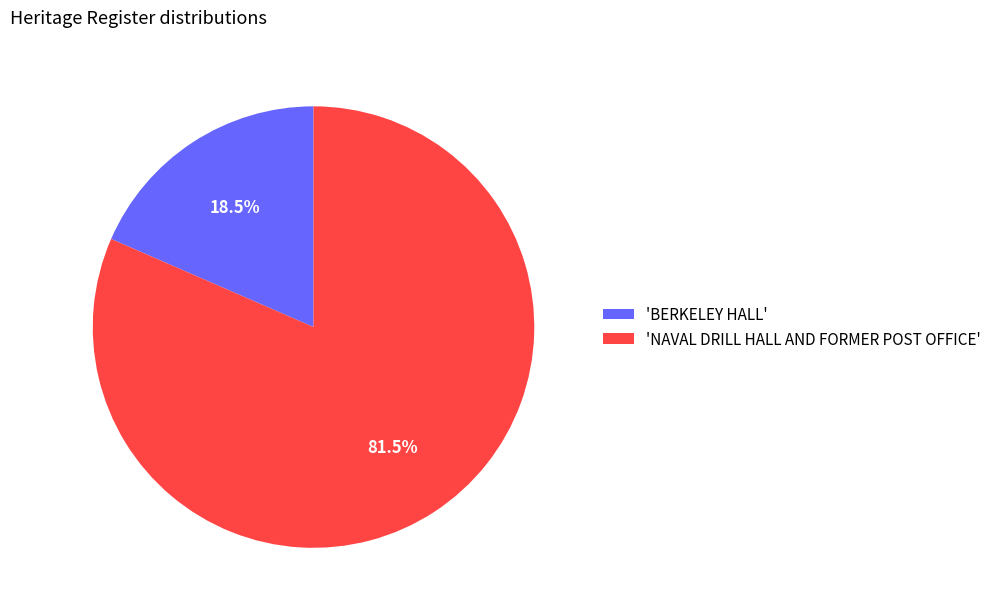

Which category has the biggest portion of the pie?

'NAVAL DRILL HALL AND FORMER POST OFFICE'